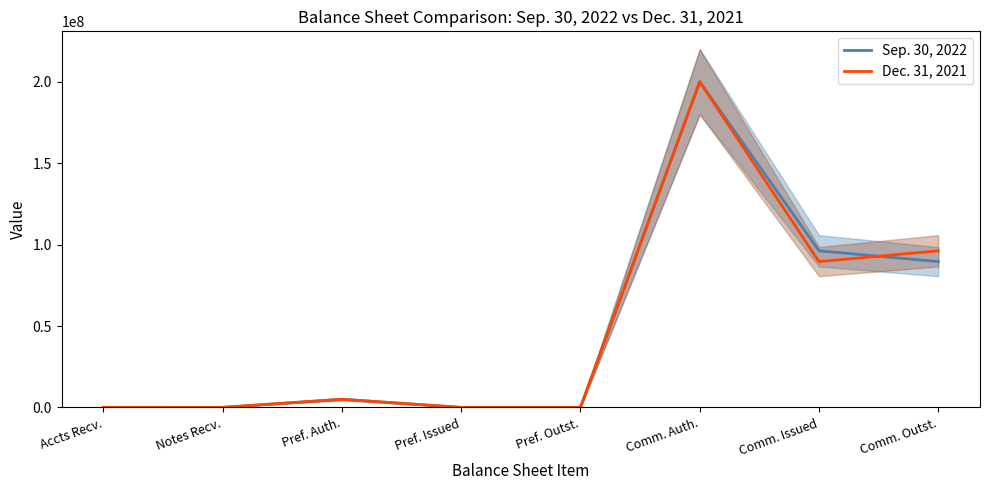

Reading right to left, what are all the values shown in this chart?

Sep. 30, 2022: Comm. Outst.=89551993	Comm. Issued=96192184	Comm. Auth.=200000000	Pref. Outst.=1180	Pref. Issued=1180	Pref. Auth.=5000000	Notes Recv.=0	Accts Recv.=38000
Dec. 31, 2021: Comm. Outst.=96192184	Comm. Issued=89551993	Comm. Auth.=200000000	Pref. Outst.=1180	Pref. Issued=1180	Pref. Auth.=5000000	Notes Recv.=43108	Accts Recv.=61000